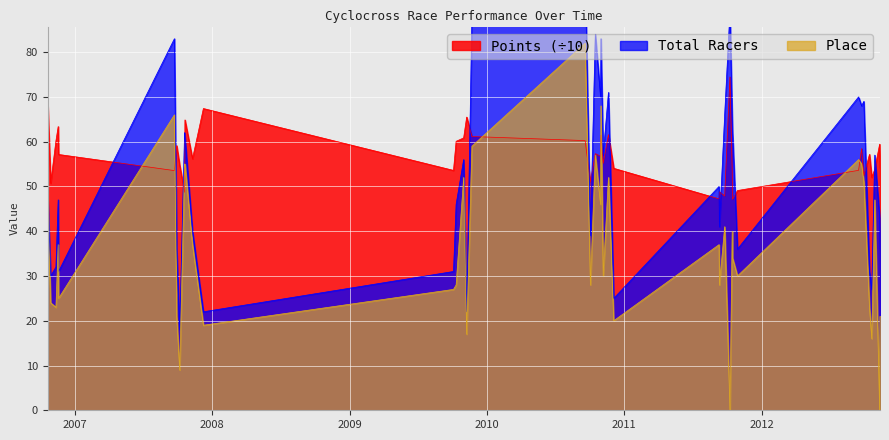

After their last crossing, which series has the higher values: Place or Points?

Points